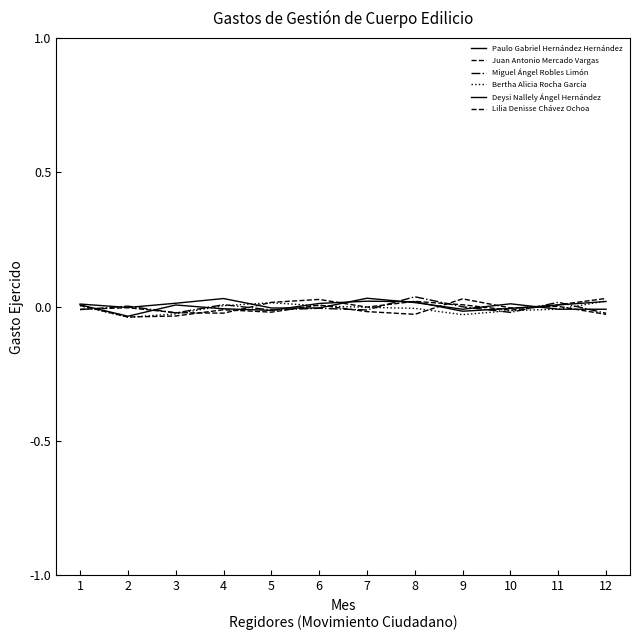

Does the chart display data point markers on the line(s)?

No